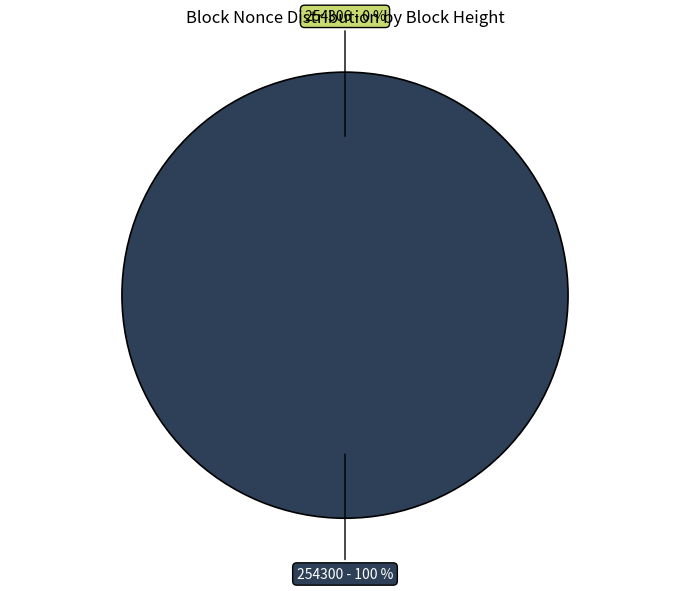

Is there any slice that represents more than half of the pie?

Yes